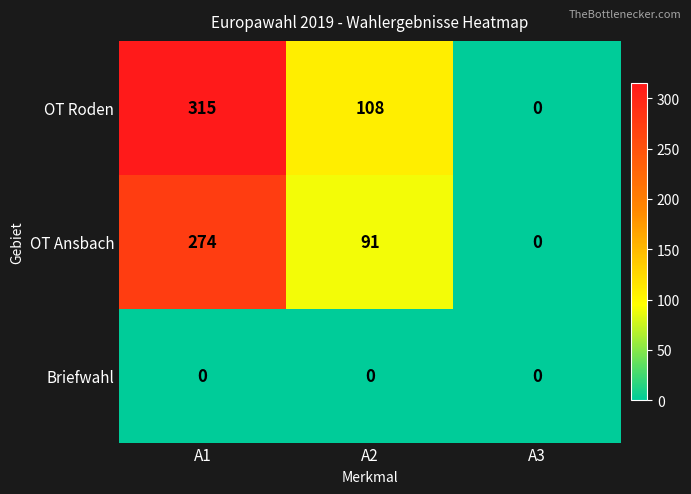

Which series has the largest range (max minus min)?

OT Roden